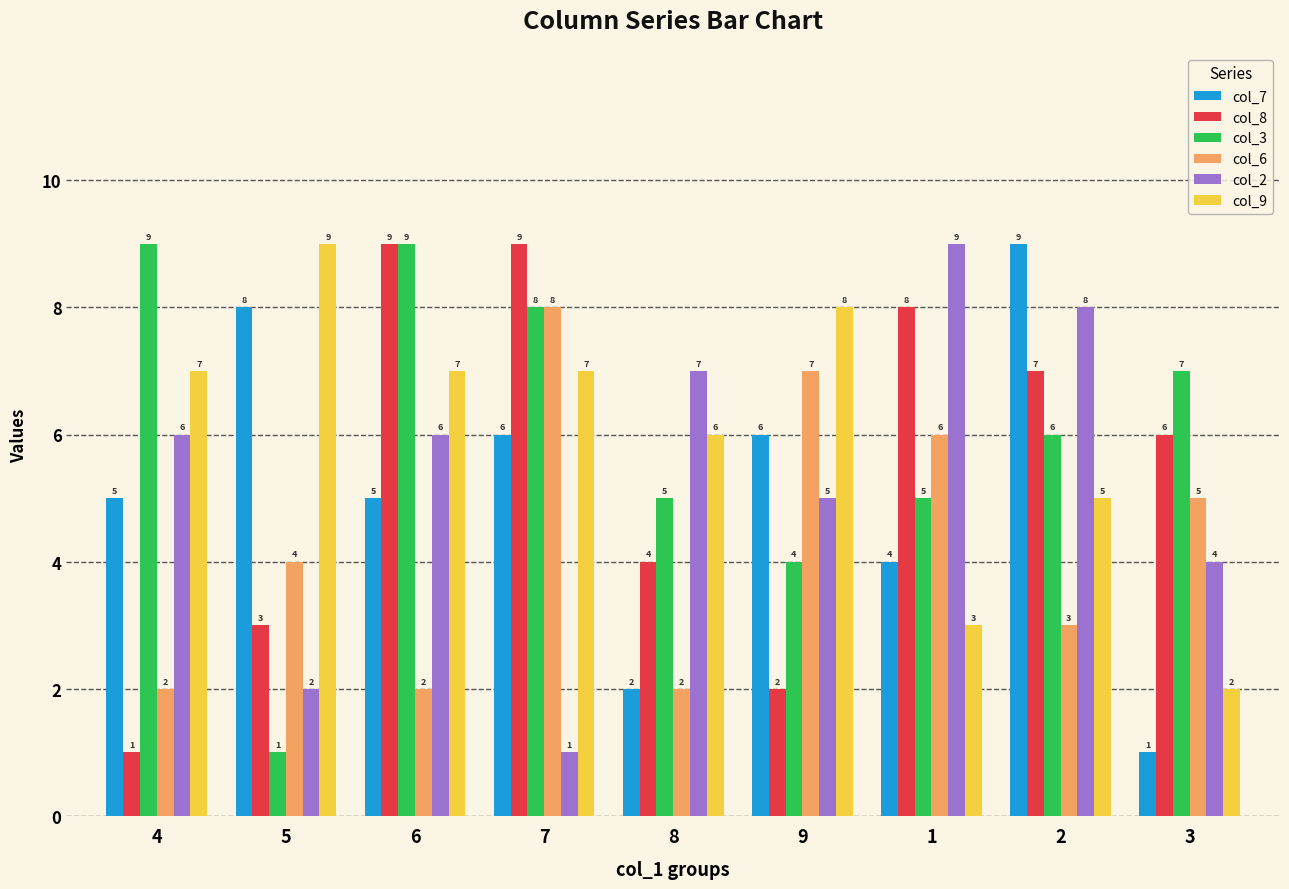

Are the bars grouped side by side (vs. stacked)?

Yes